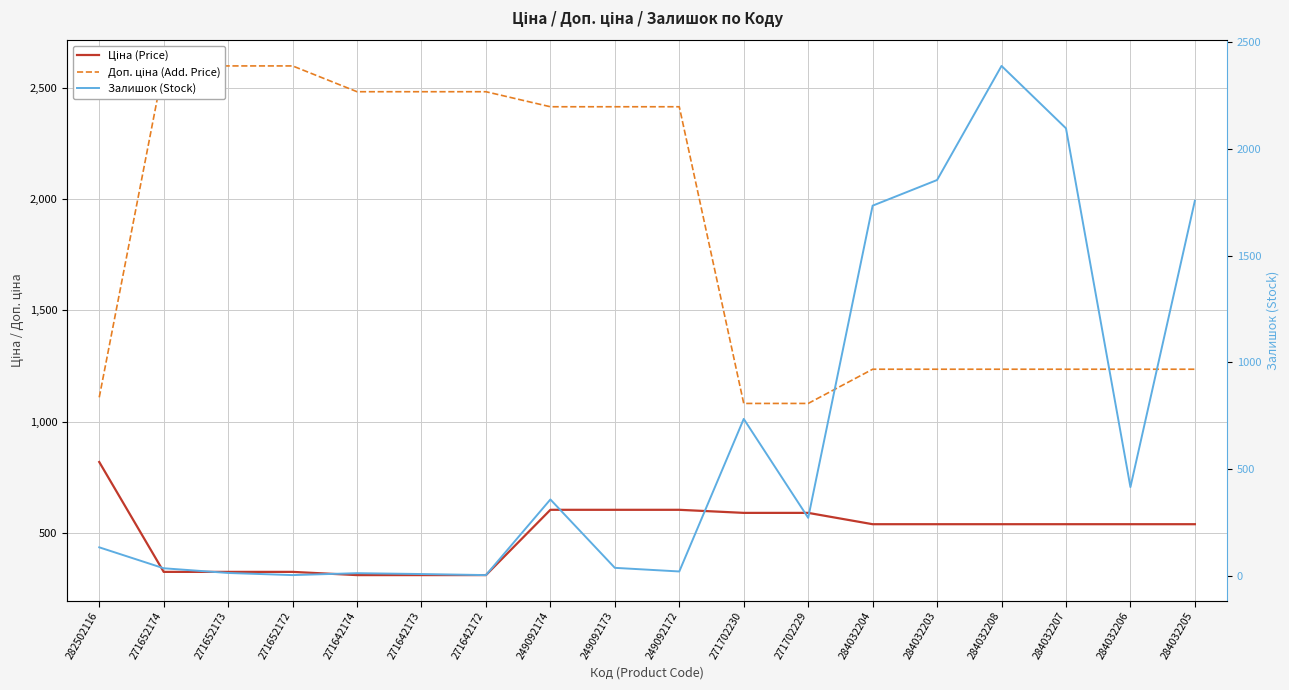

What is the maximum value shown in the chart?

2598.3